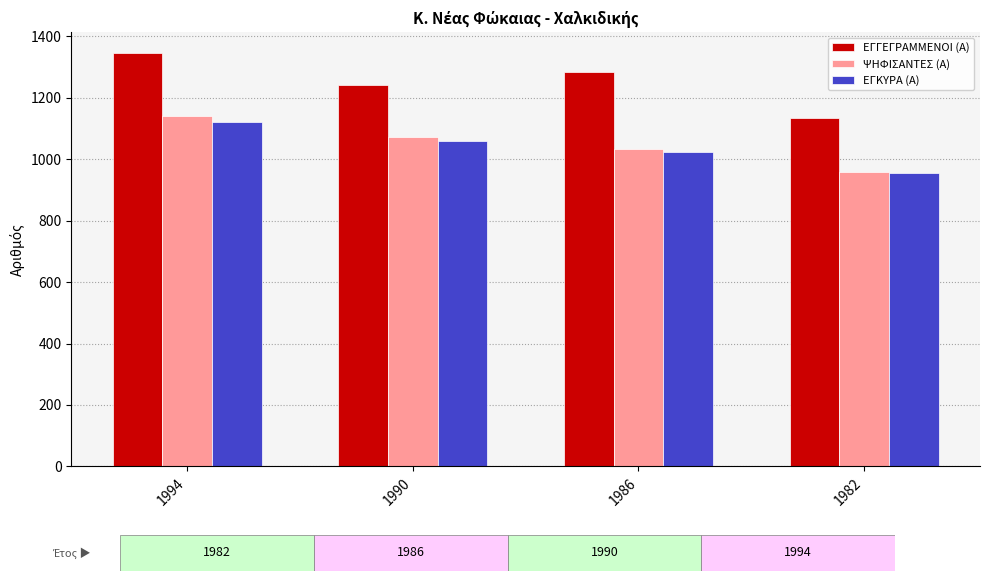

The value of ΕΓΓΕΓΡΑΜΜΕΝΟΙ (Α) at 1990 is 2204. True or false?

False